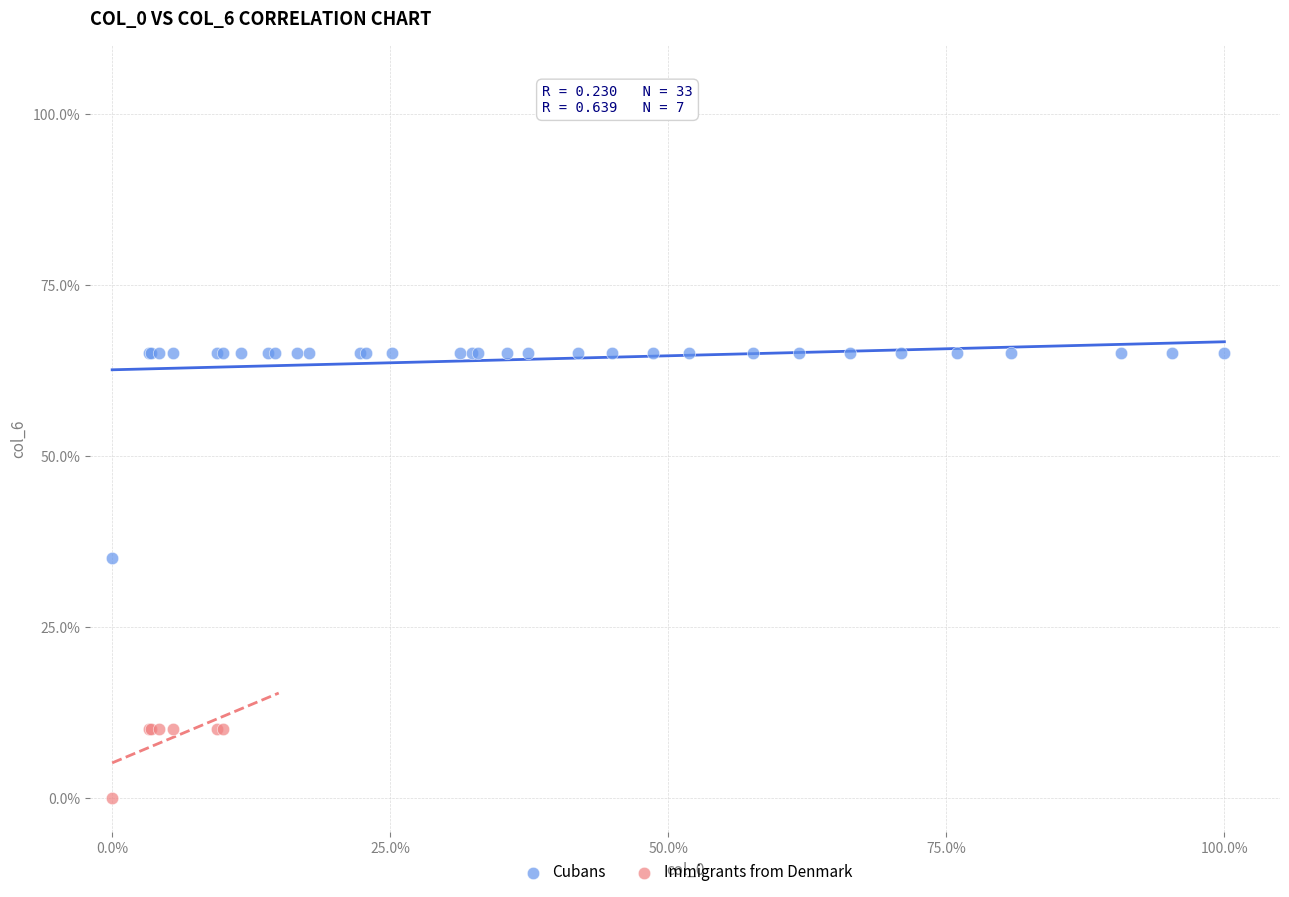

Which series contains the highest Y value?

Cubans